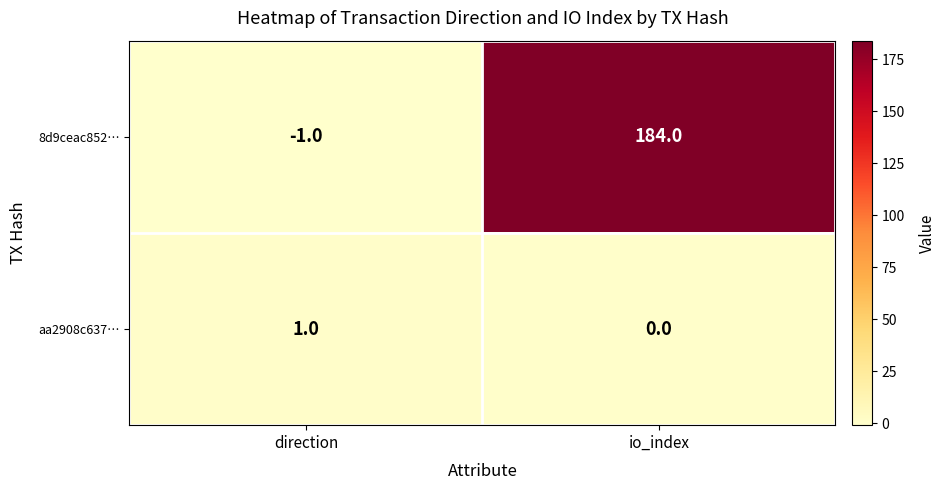

At which category is the sum across all series the highest?

io_index